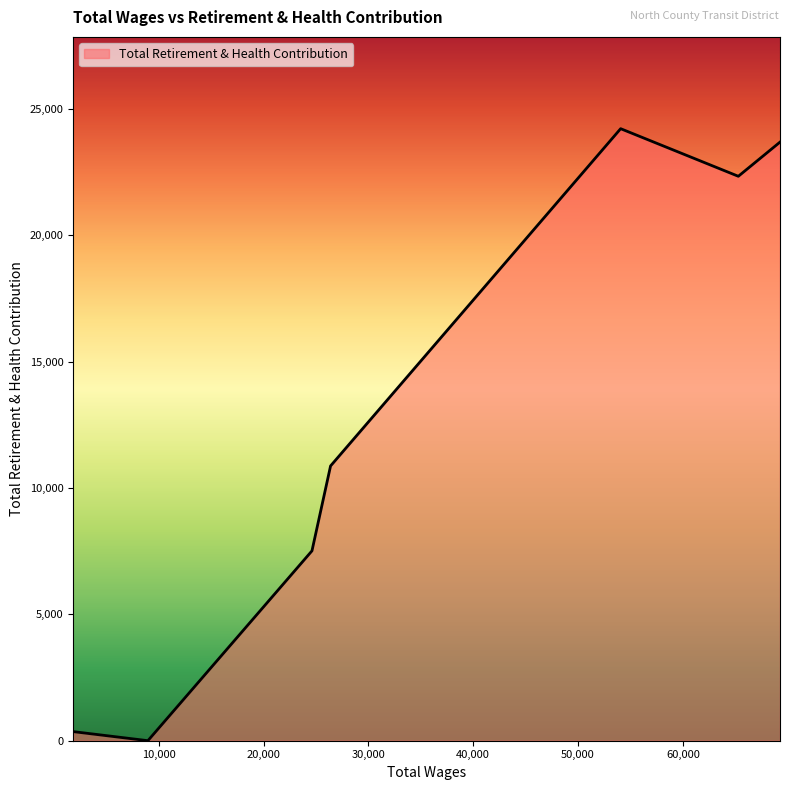

How many interior local peaks (higher than both neighbors) does the data have?

1